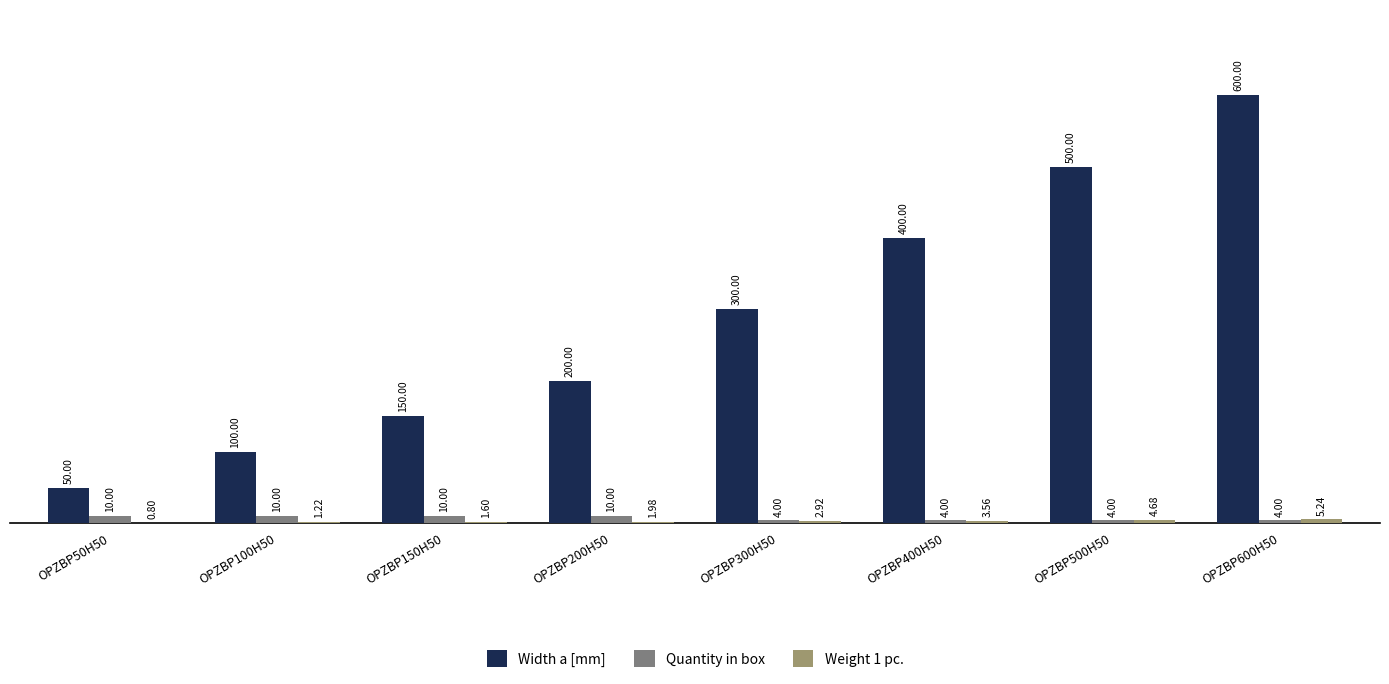

Which series changed the most between OPZBP50H50 and OPZBP300H50?

Width a [mm]